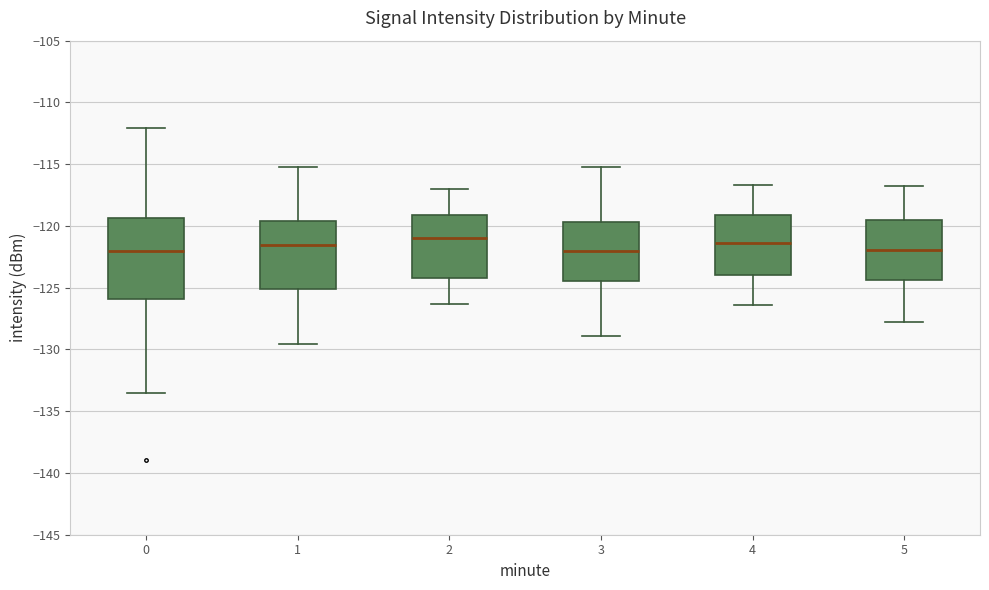

Where does the upper whisker of the box at x = 0 end on the y-axis? The values are not printed on the chart, so give them approximately, as read against the axis.

-112.0